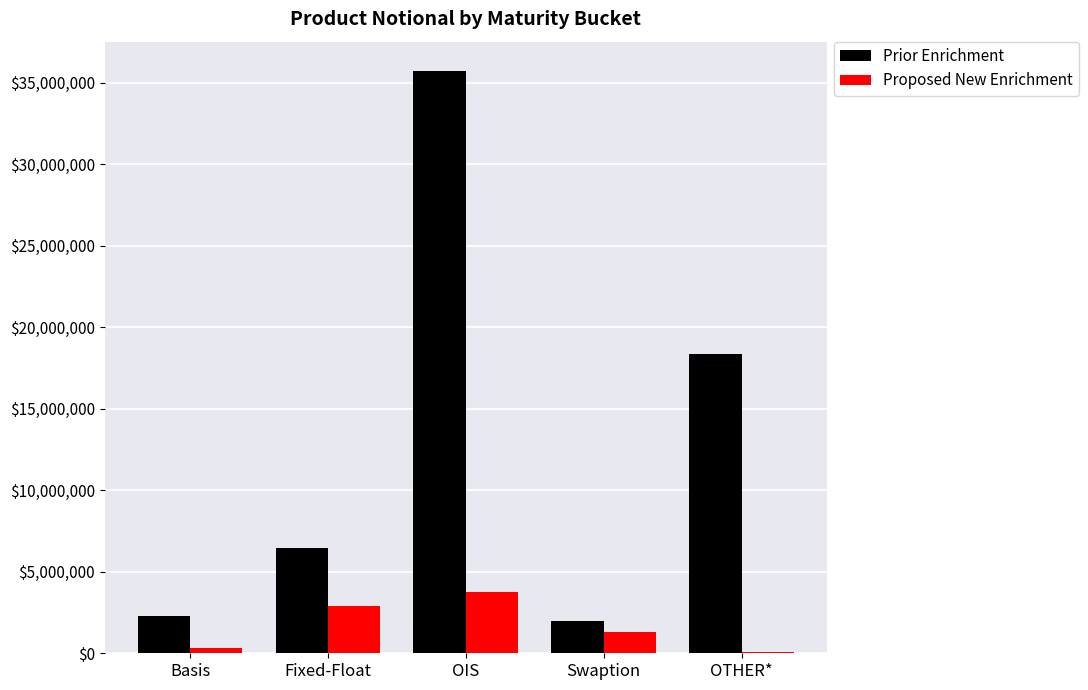

How many data points does each series have?

5